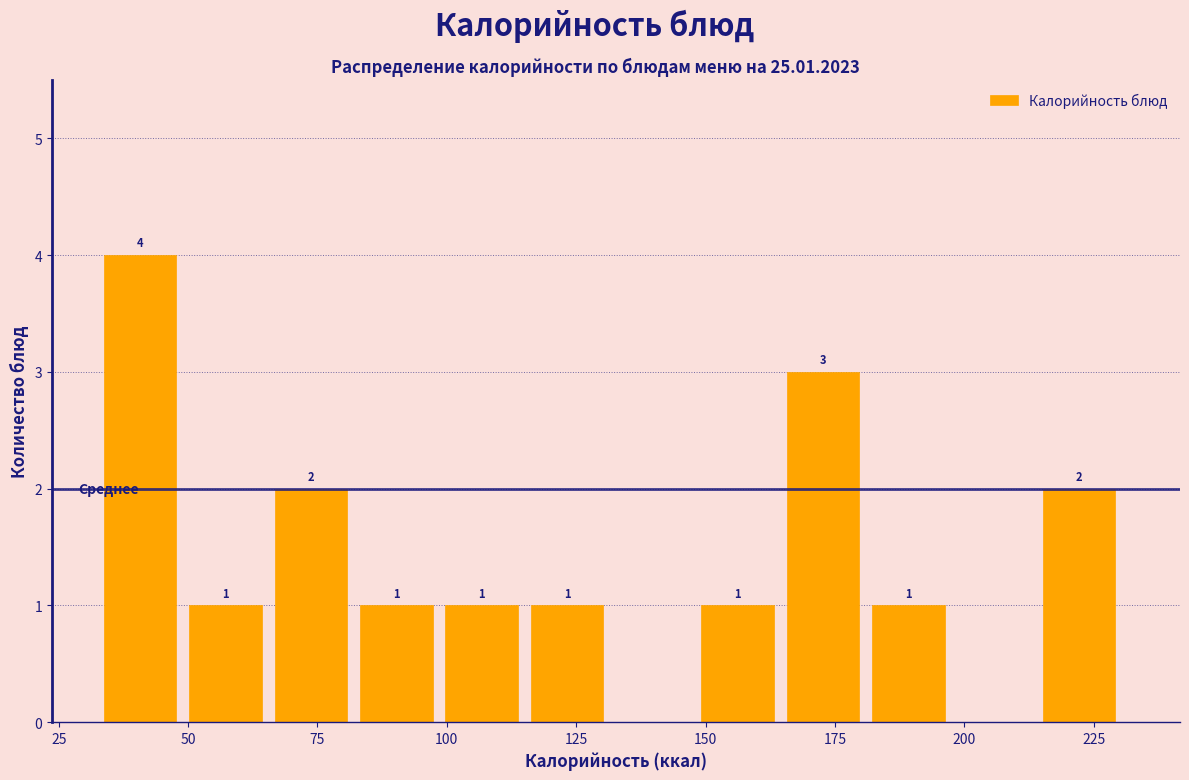

Around what value on the x-axis is the tallest bar? Give the approximate position of its centre, as read against the axis.

40